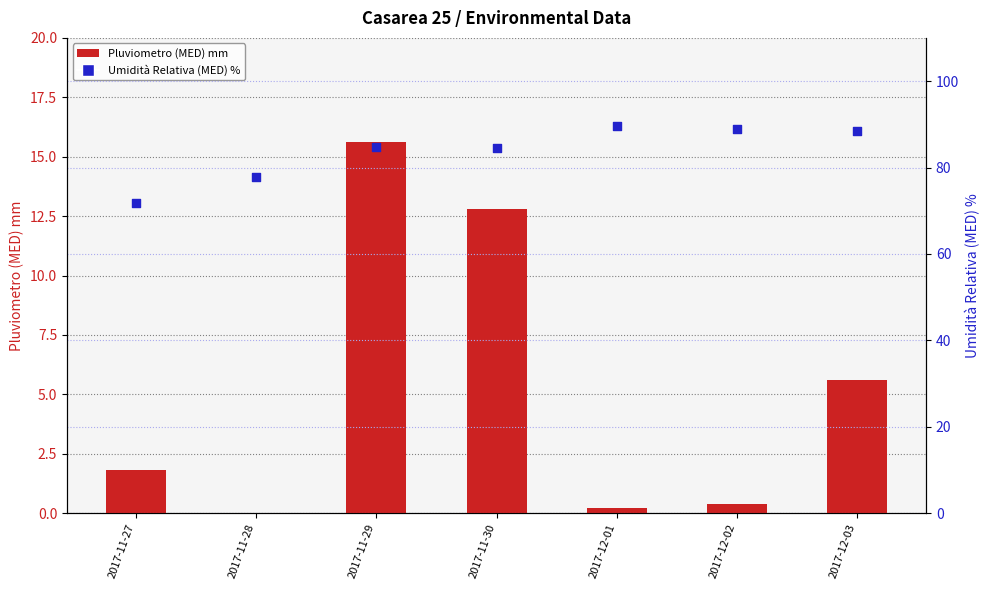

Which series has the largest total across all categories?

Umidità Relativa (MED) %